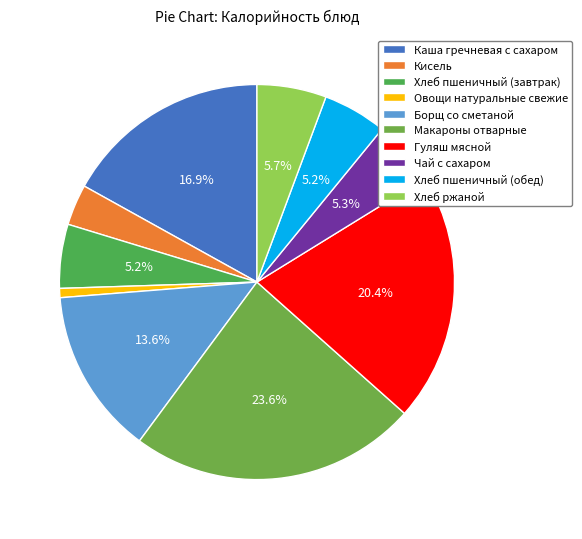

Does any single category account for the majority?

No